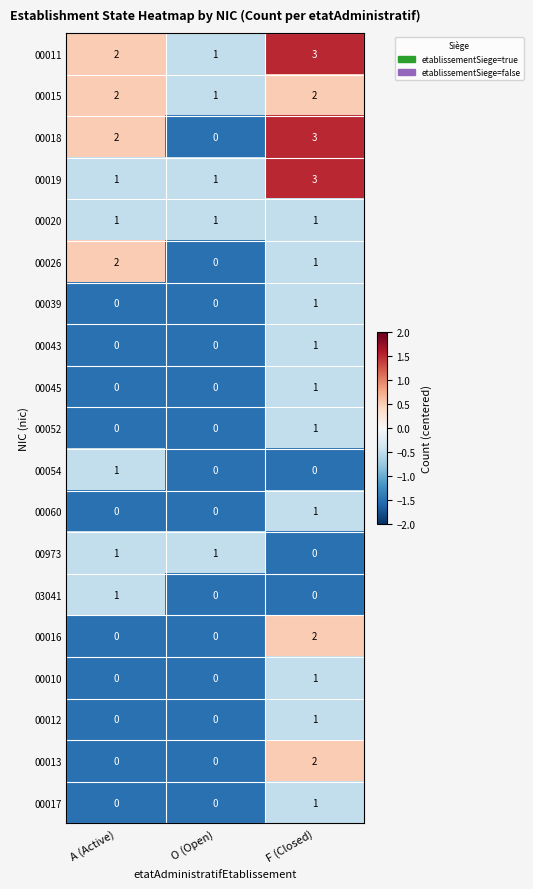

What is the difference between the maximum and minimum values in the 00018 series?

3